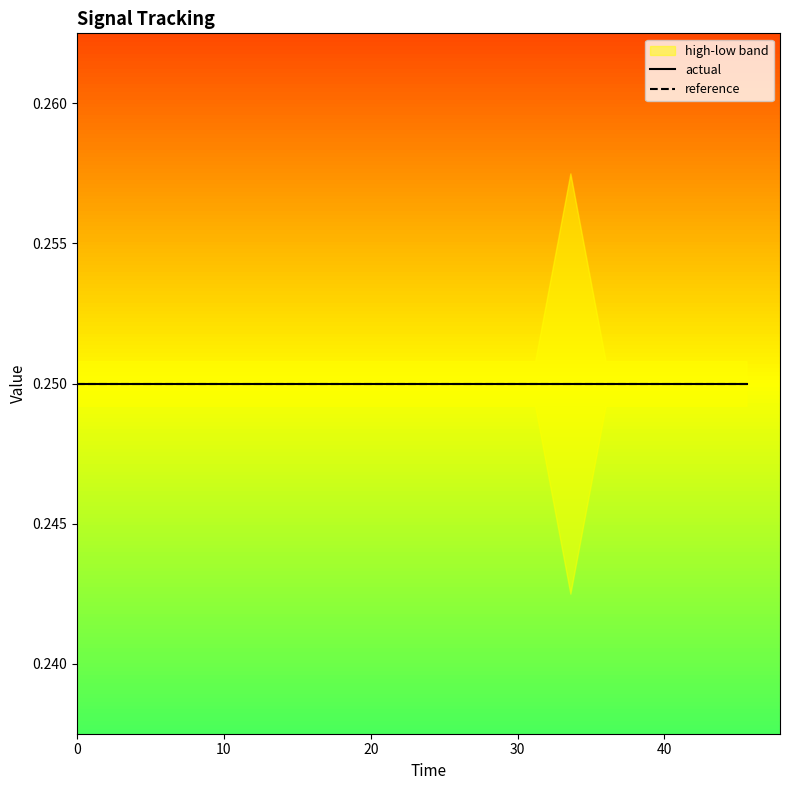

Rank the series by their maximum value, from highest to lowest.

high, actual, reference, low